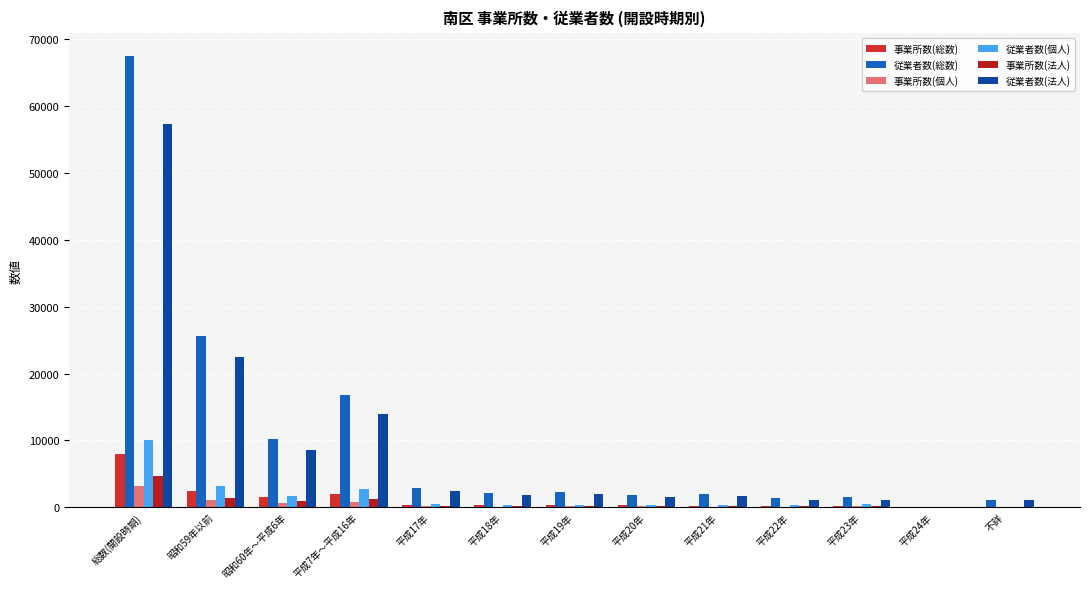

What is the value of the 事業所数(法人) bar at the 7th from the left?

210